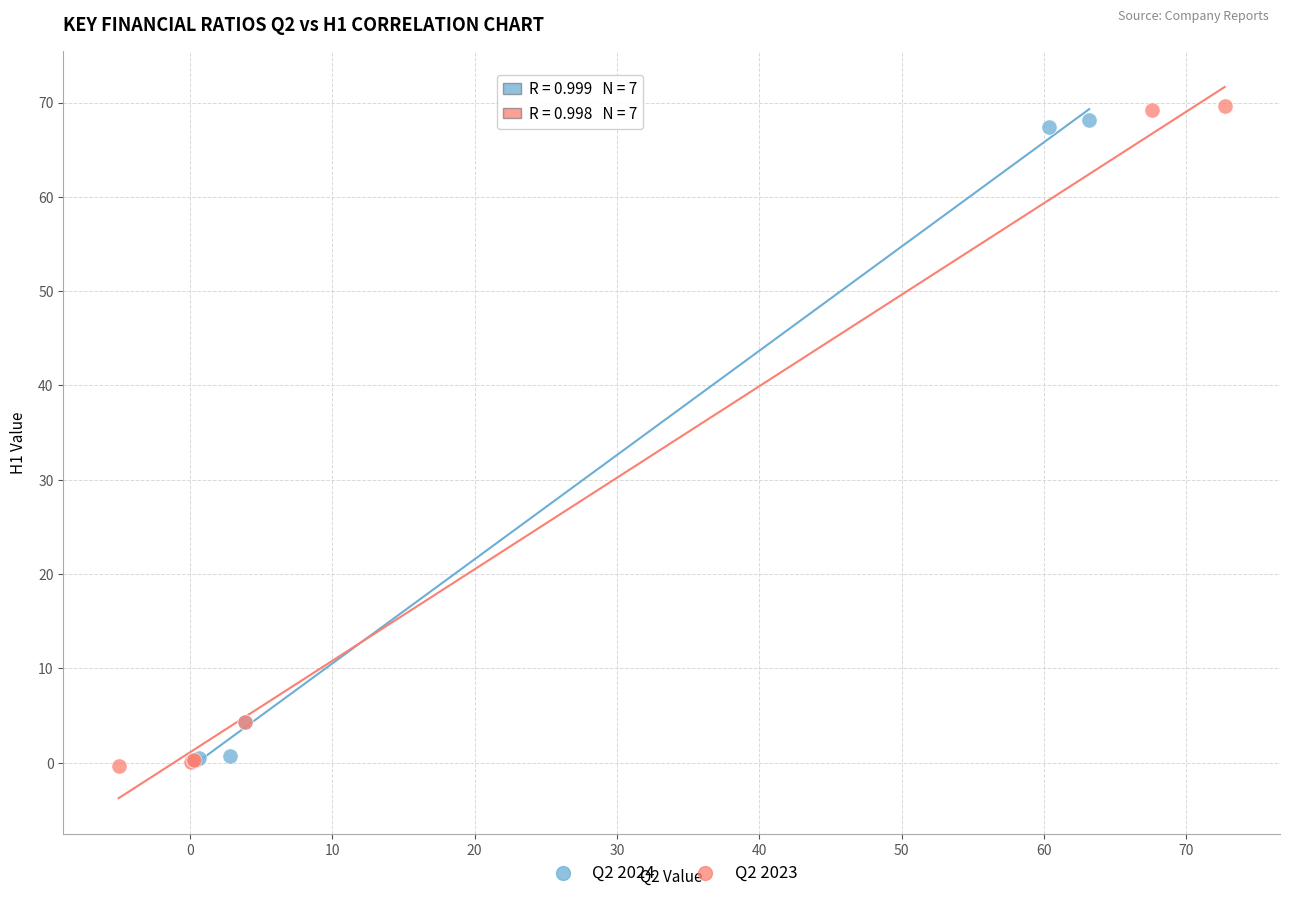

Which series has the largest Y range (max minus min)?

Q2 2023